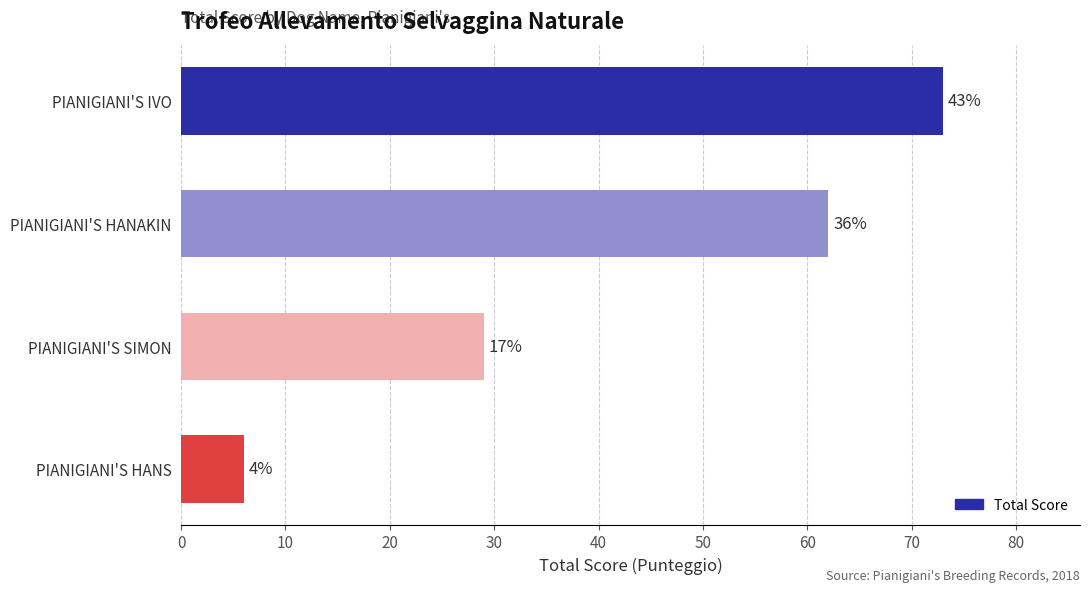

Does the chart contain any negative values?

No